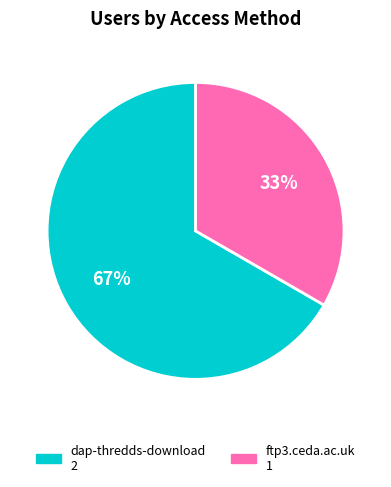

How many segments does this pie chart have?

2